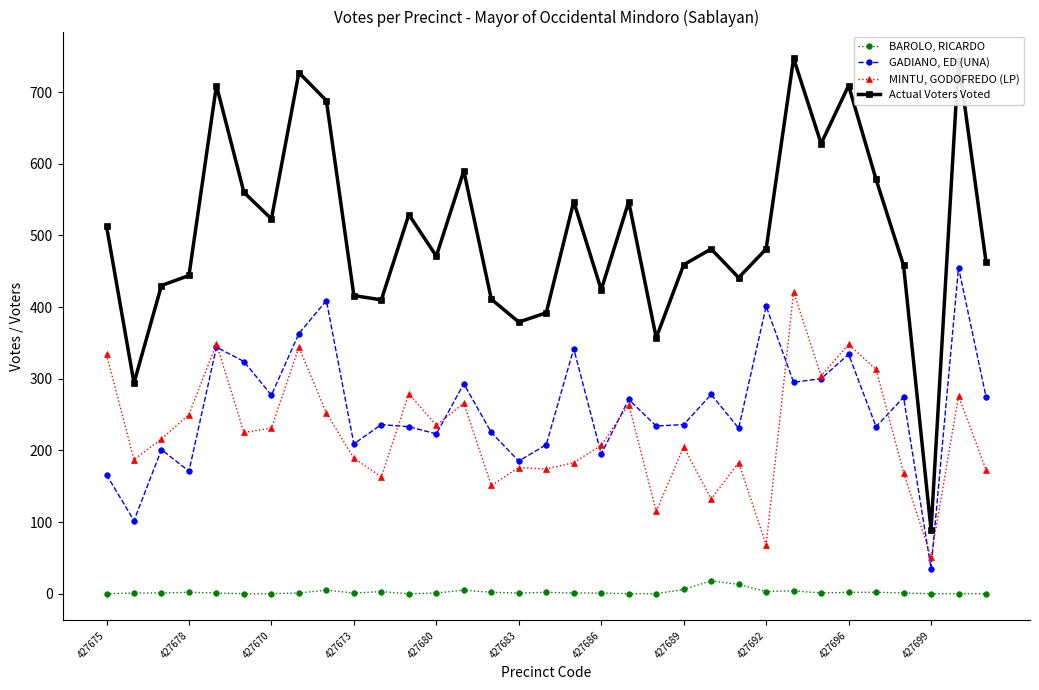

What is the difference between the second highest and minimum values in the BAROLO, RICARDO series?

13